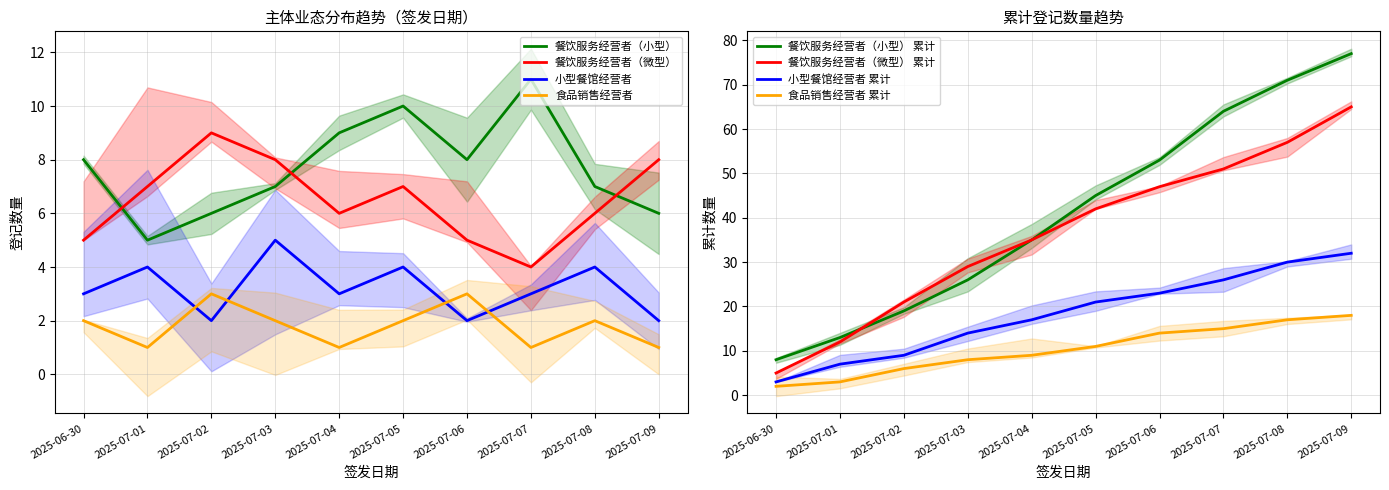

The value of 小型餐馆经营者 at 2025-07-06 is 2. True or false?

True